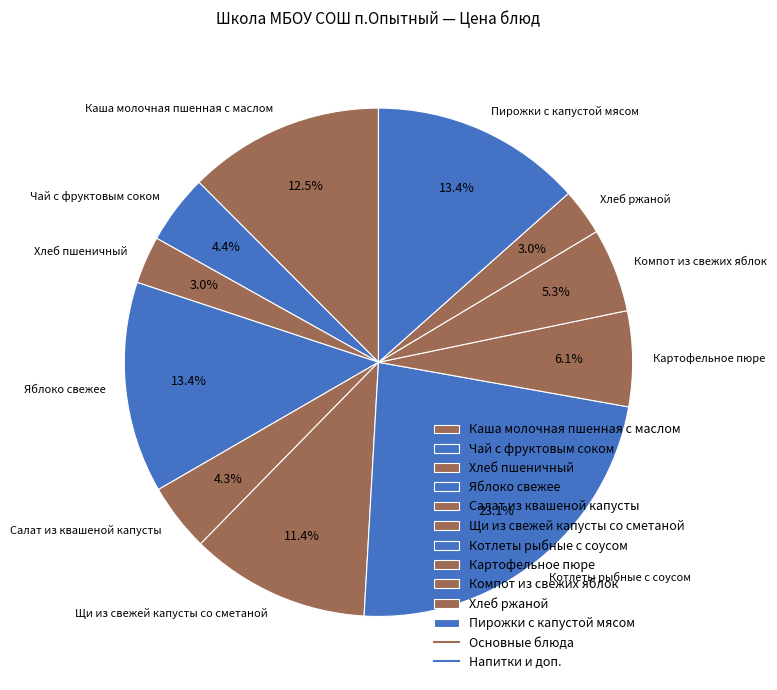

How many slices are in this pie chart?

11